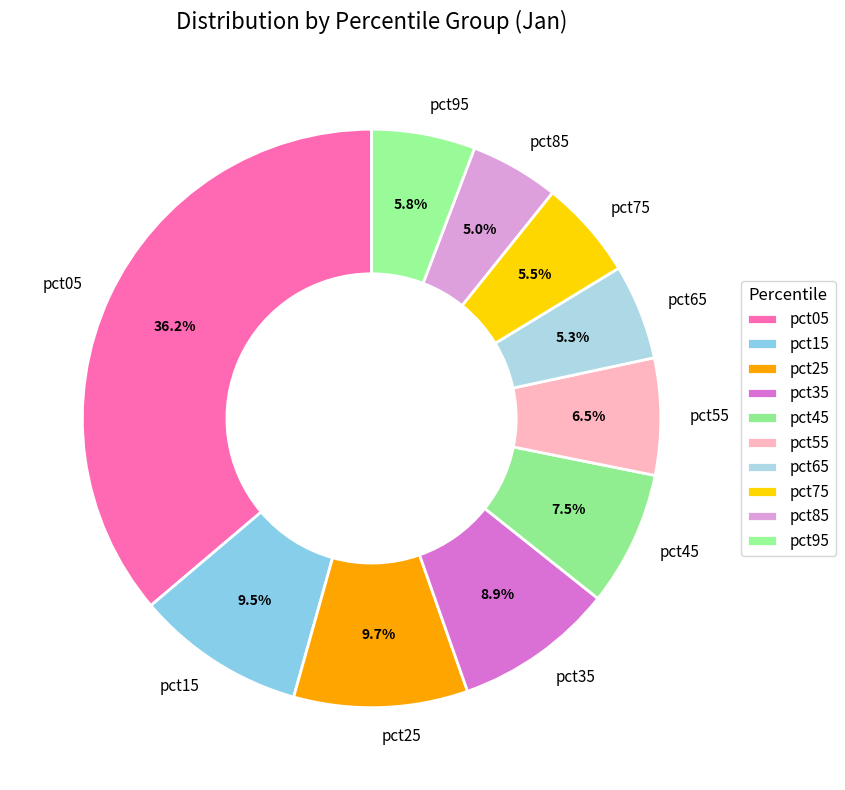

What portion of the pie excludes pct15?

90.5%